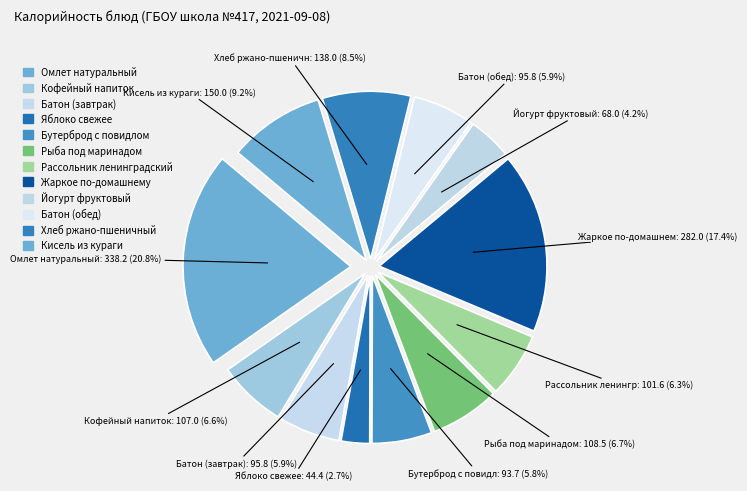

True or false: Батон (обед) accounts for 1% of the total.

False